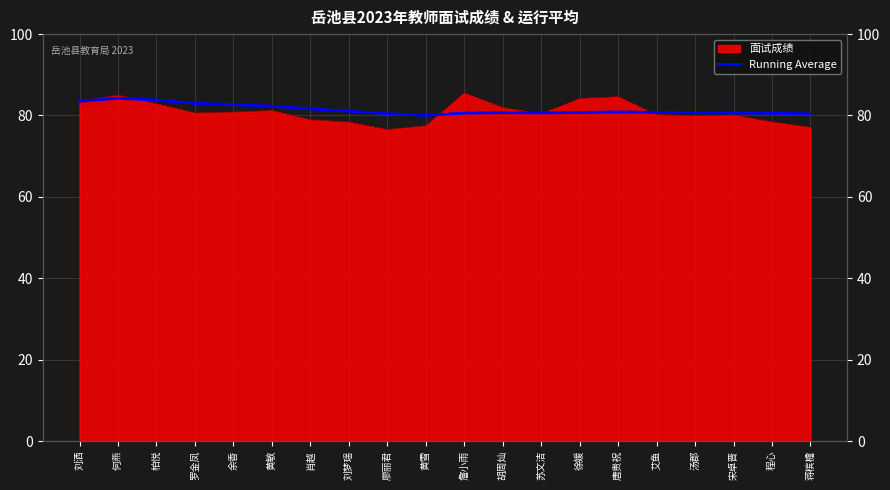

Approximately how many times larger is the value at 廖丽君 compared to 蒋槟檐?

1.0